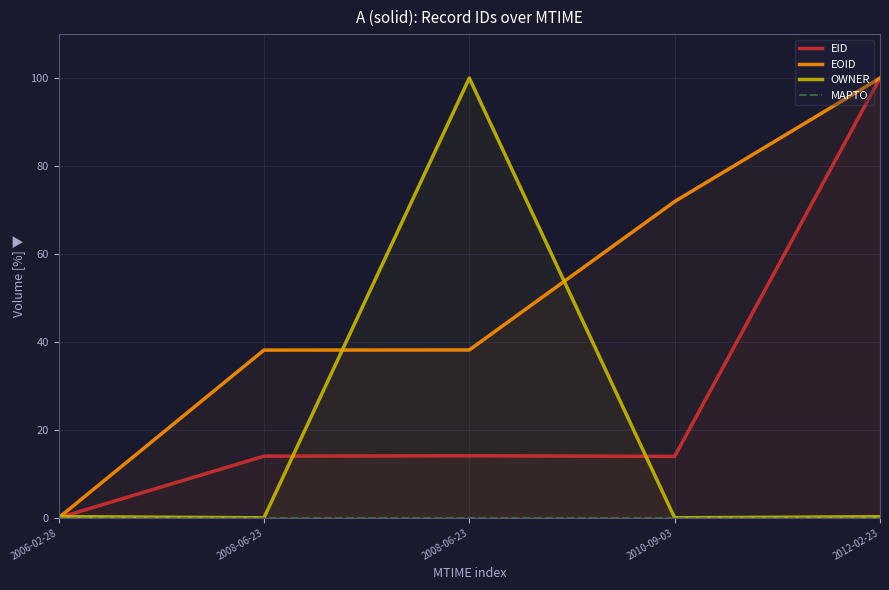

Count the number of data series in this chart.

4